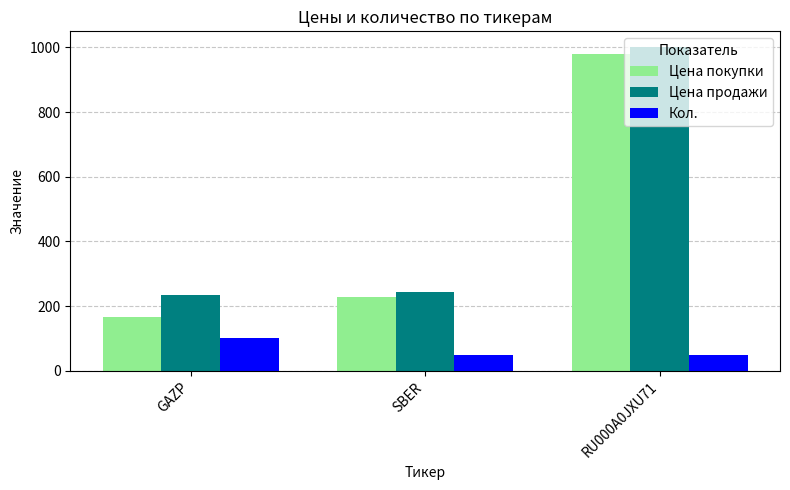

Is the value of Цена покупки at GAZP greater than the value of Кол. at GAZP?

Yes